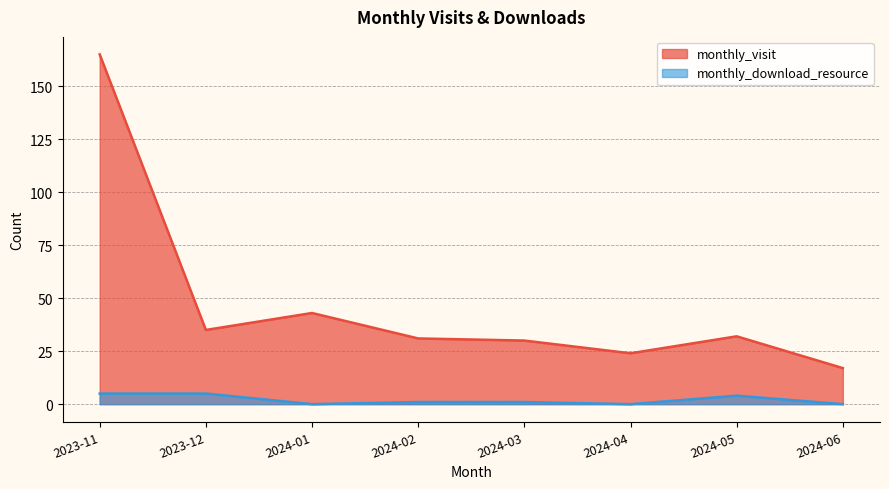

What is the sum of all monthly_visit values?

377